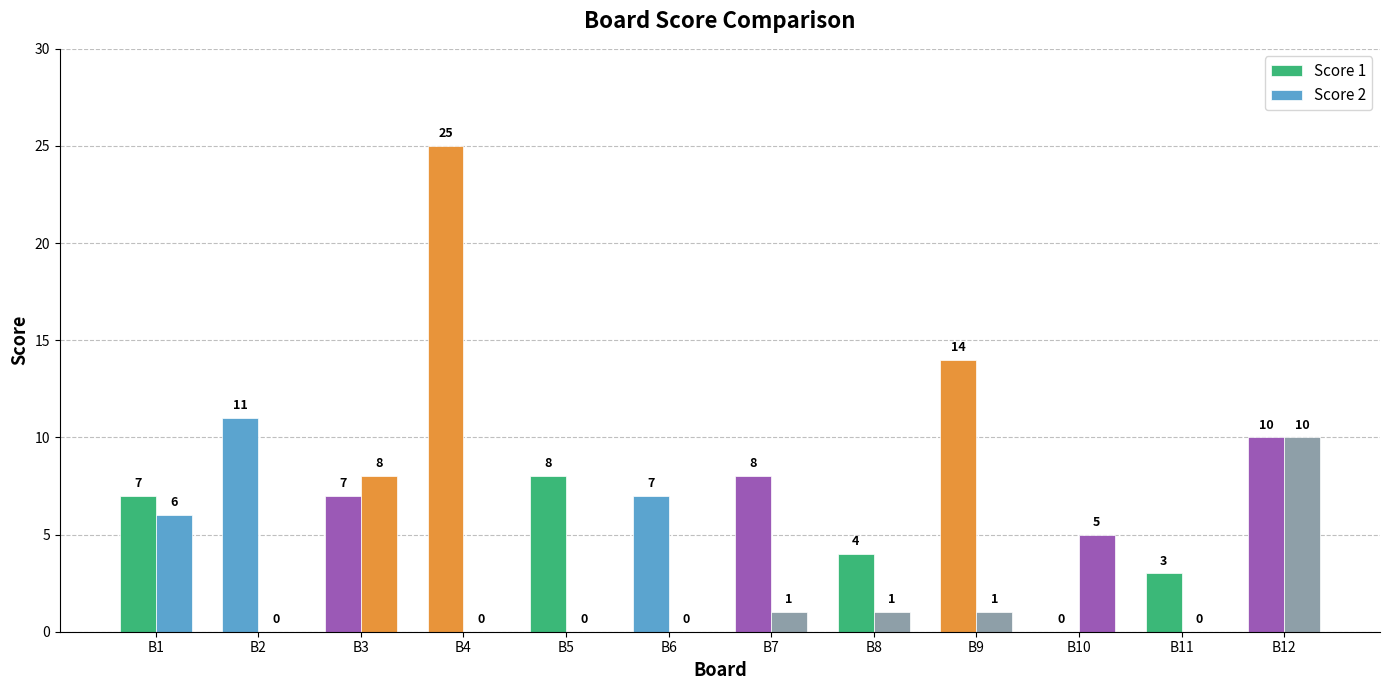

Between B2 and B4, which is larger?

B4